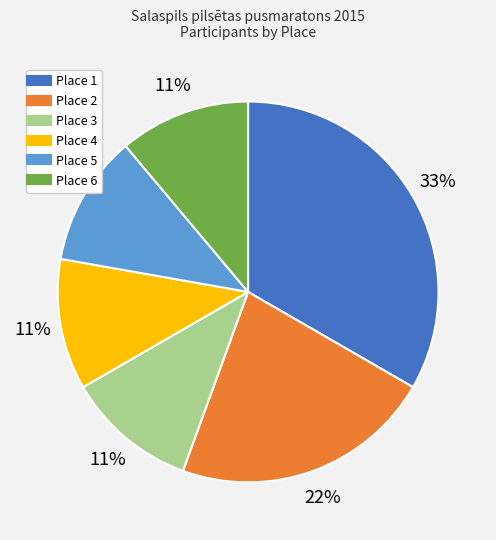

Does any single category account for the majority?

No